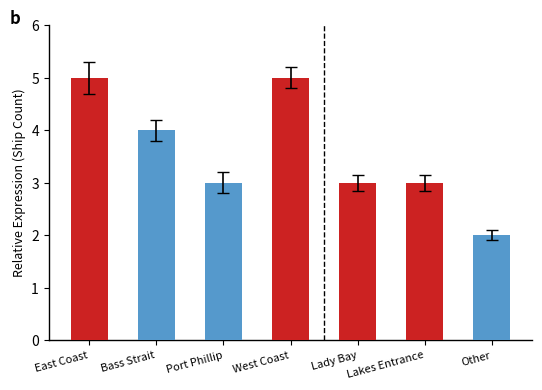

What value does the data have at West Coast?

5